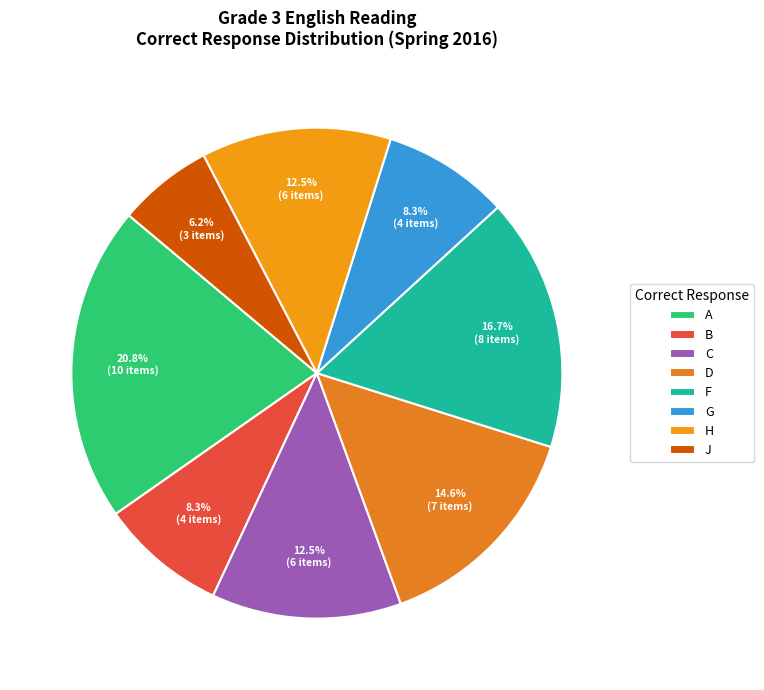

To the nearest percent, what portion does B represent?

8%